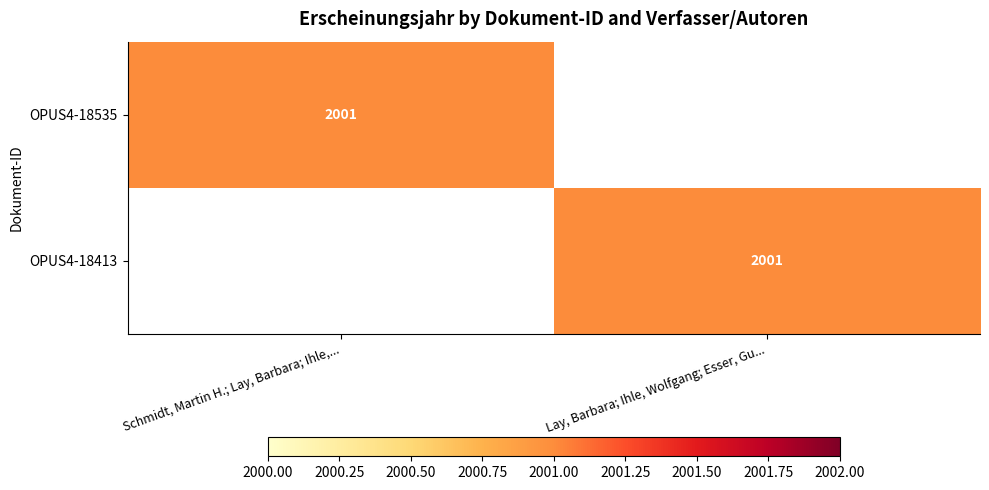

The OPUS4-18535 series shows 2001 at Schmidt, Martin H.; Lay, Barbara; Ihle,.... True or false?

True